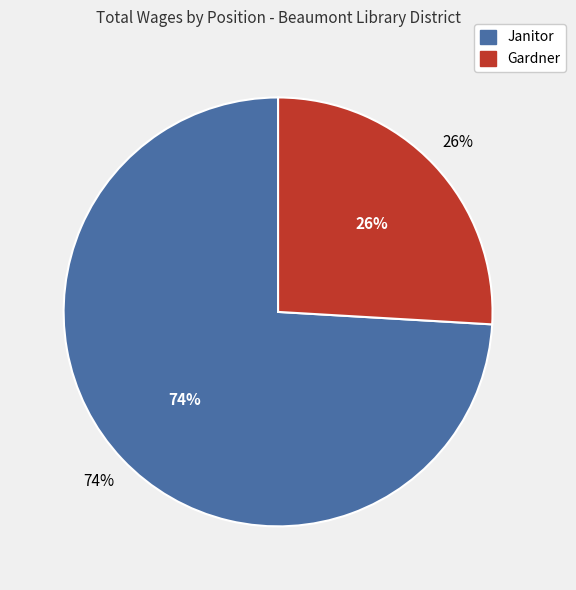

To the nearest percent, what is the difference between the largest and smallest slice percentages?

48%